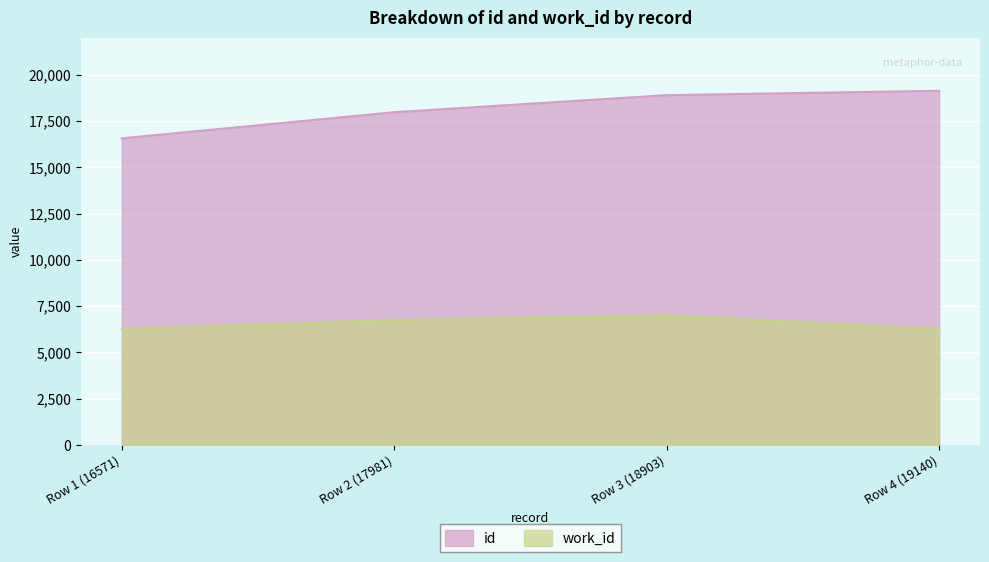

What is the maximum value shown in the chart?

19140